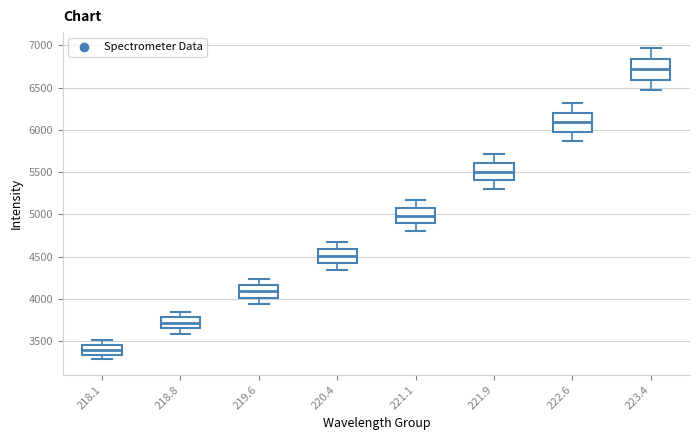

Which box's median line is the lowest?

218.1